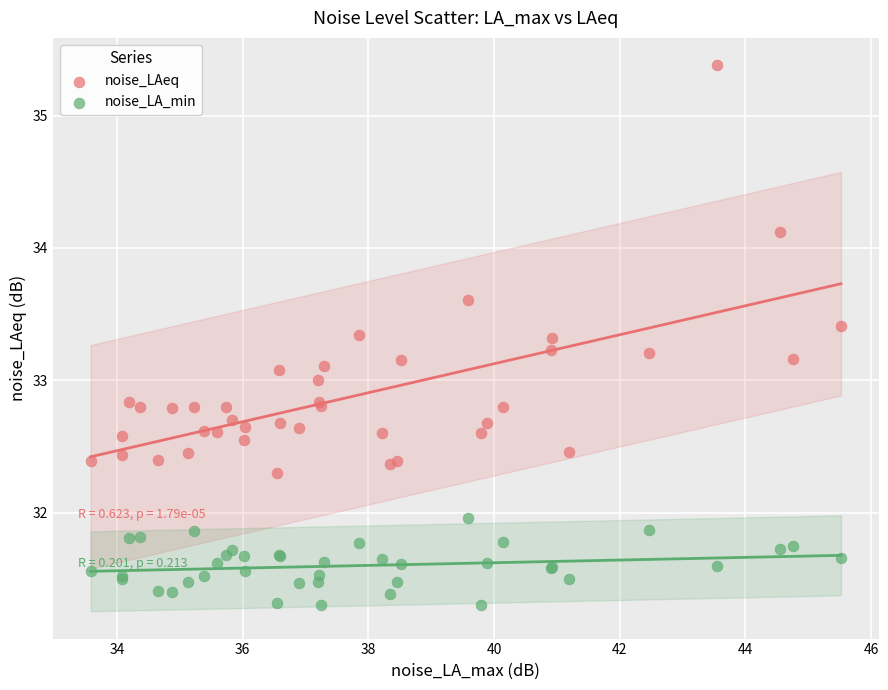

What are all the series names shown in the legend?

noise_LAeq, noise_LA_min